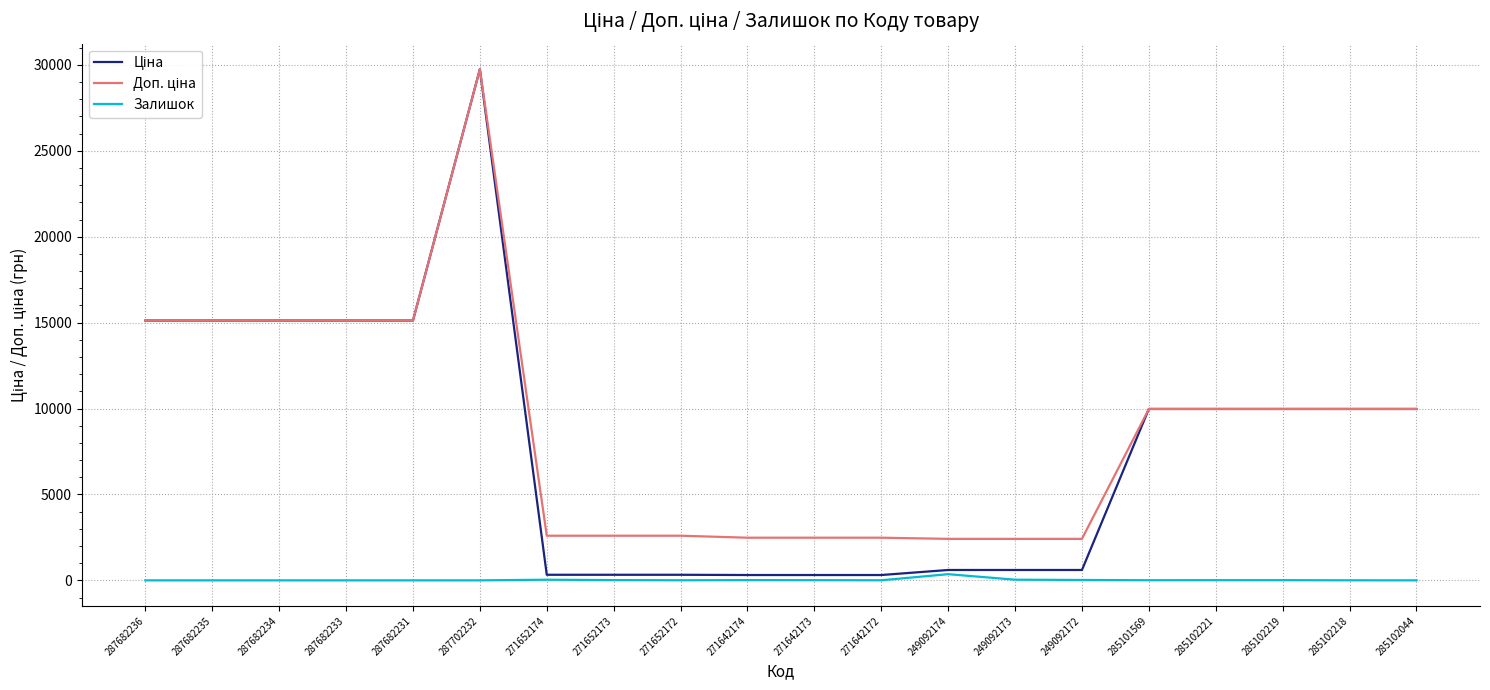

How many distinct data groups are displayed?

3